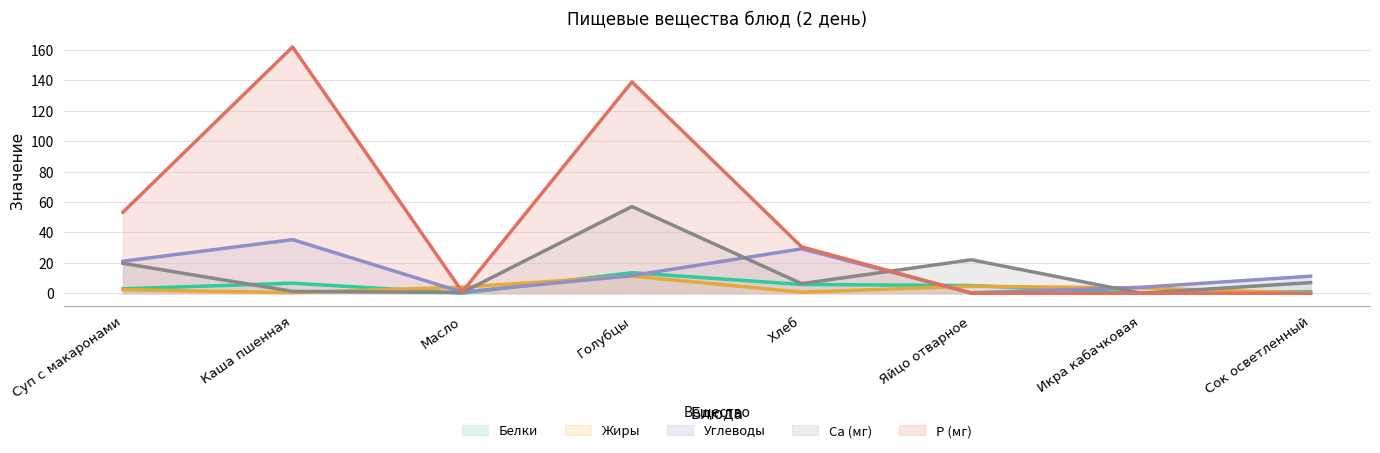

How many lines are shown in the chart?

5